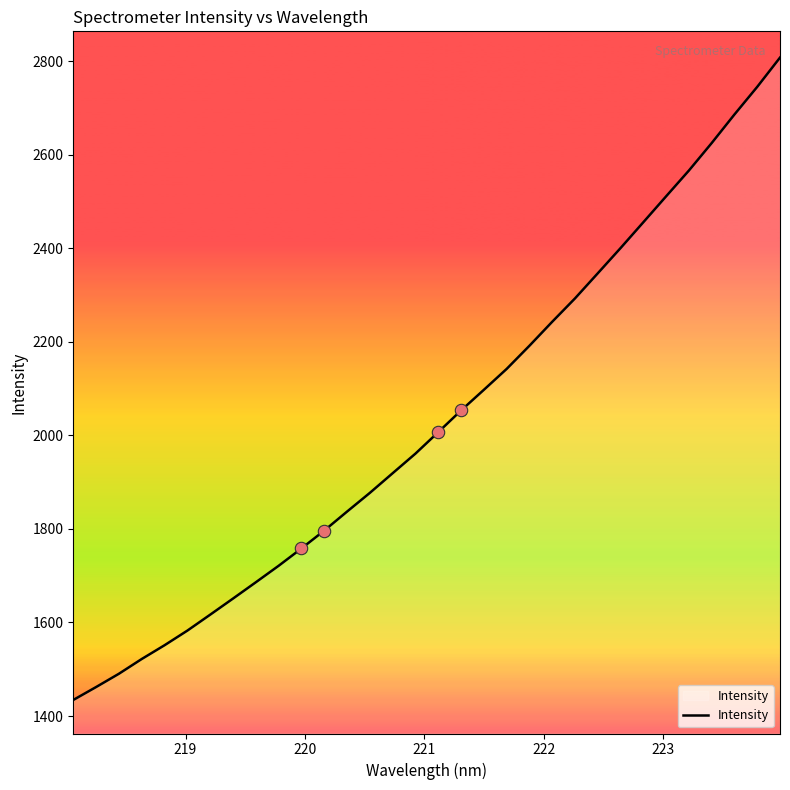

What is the maximum value shown in the chart?

2807.8